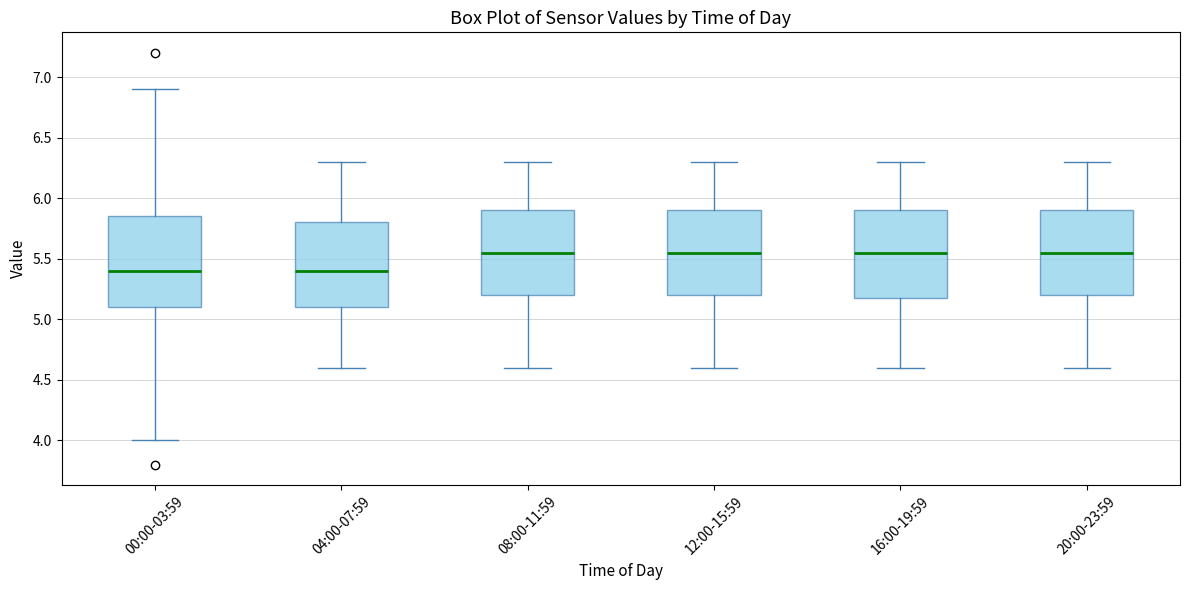

Where does the lower whisker of the box for 08:00-11:59 end on the y-axis? The values are not printed on the chart, so give them approximately, as read against the axis.

4.60